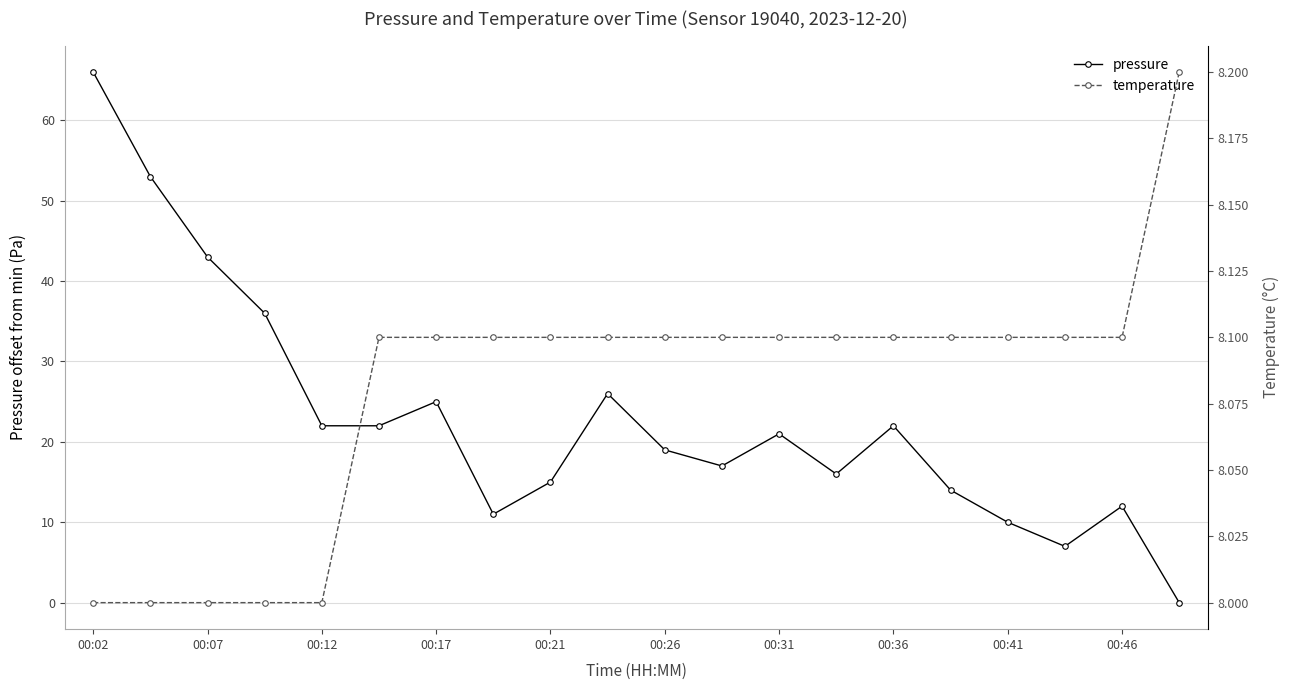

What is the maximum value for pressure?

66